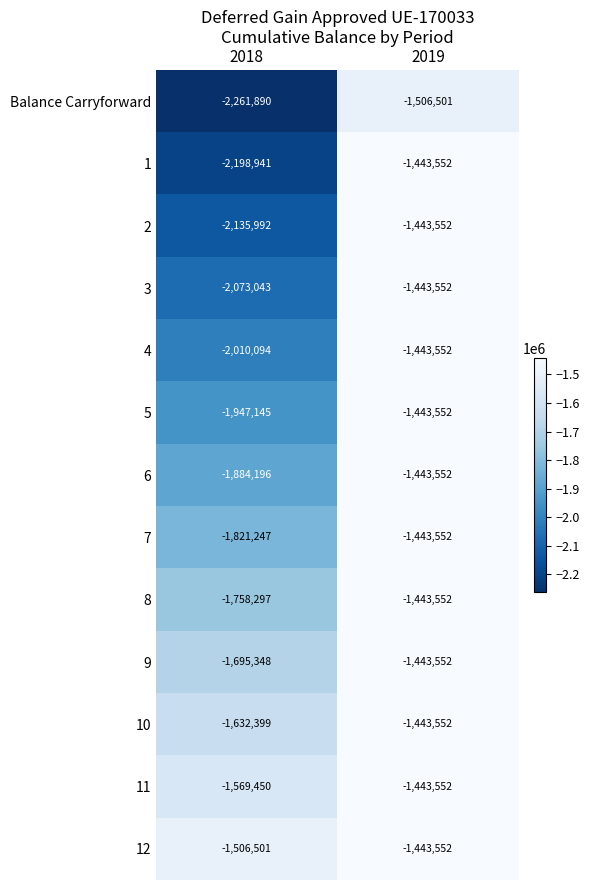

Is it true that 2 equals -1443552 at 2019?

True